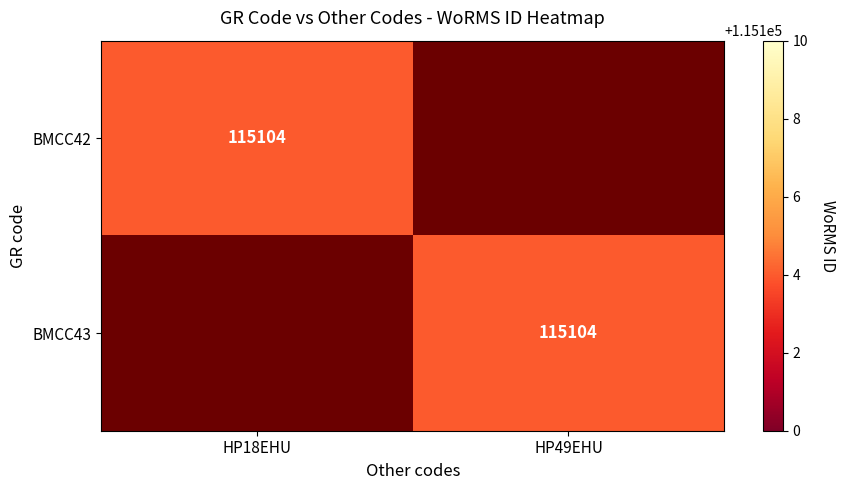

True or false: BMCC42 has a value of 115104 at HP18EHU.

True